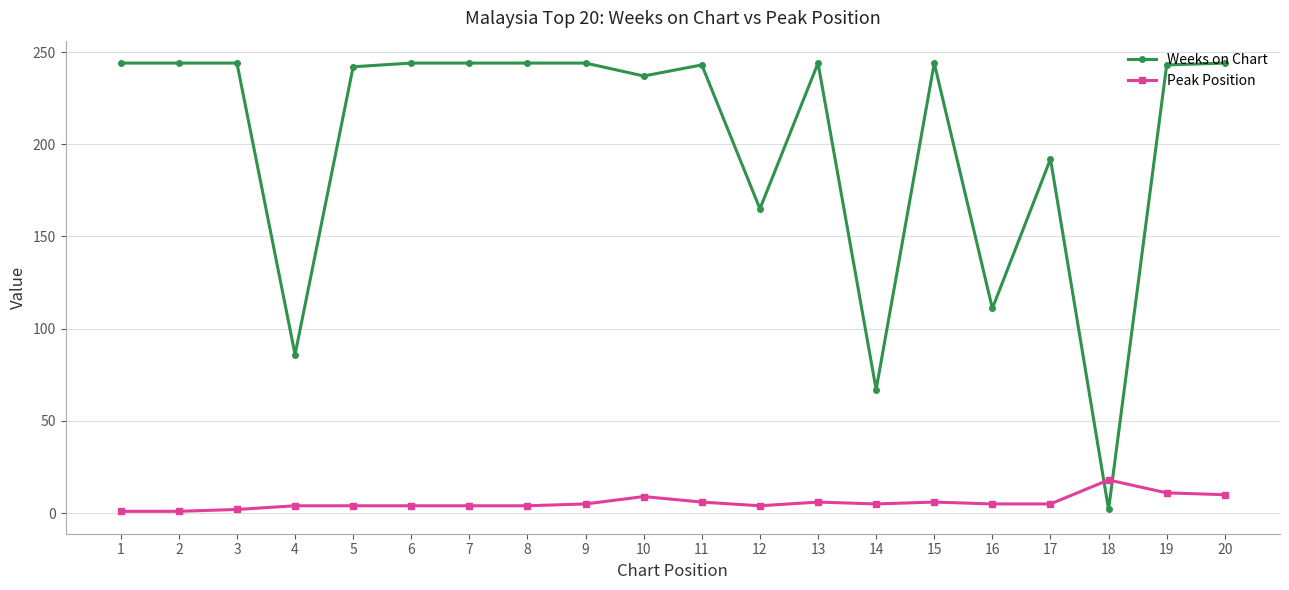

Is the value of Peak Position at 12 greater than the value of Weeks on Chart at 5?

No